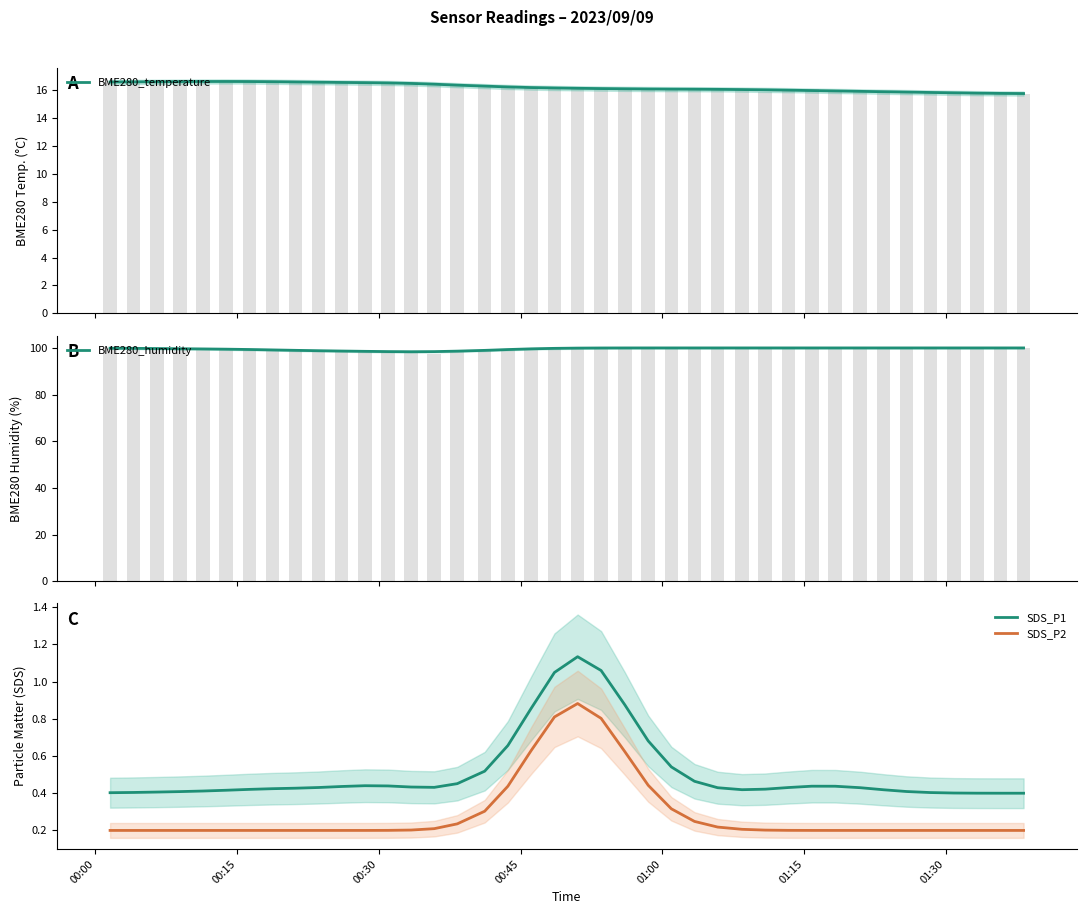

True or false: SDS_P1 and SDS_P2 intersect in this chart.

False